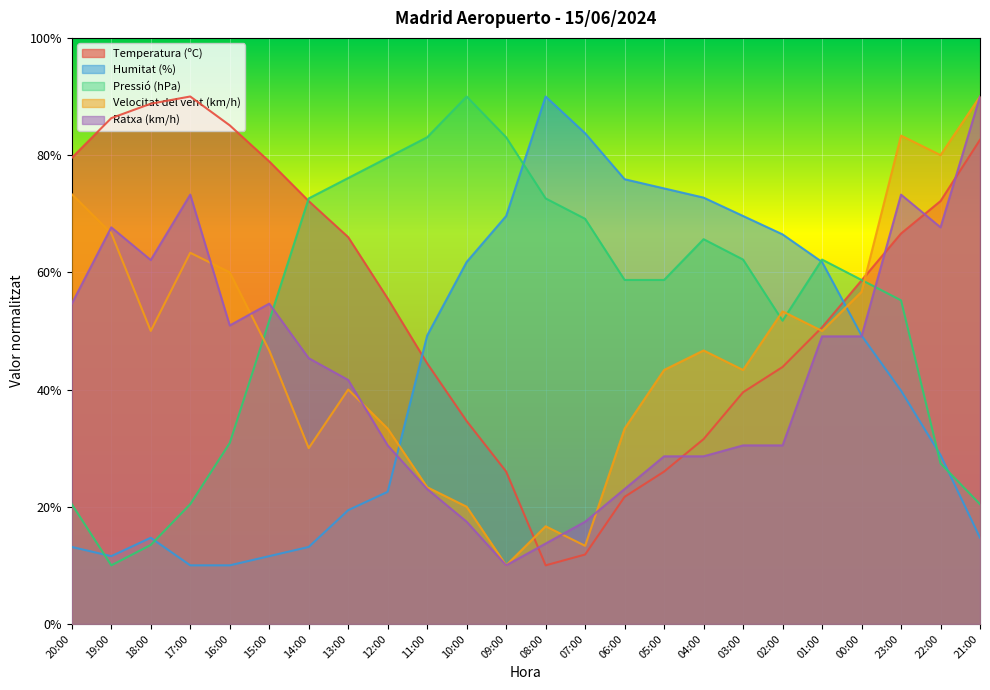

List the labels in order of Velocitat del vent (km/h) value, largest first.

21:00, 23:00, 22:00, 20:00, 19:00, 17:00, 16:00, 00:00, 02:00, 18:00, 01:00, 15:00, 04:00, 05:00, 03:00, 13:00, 12:00, 06:00, 14:00, 11:00, 10:00, 08:00, 07:00, 09:00